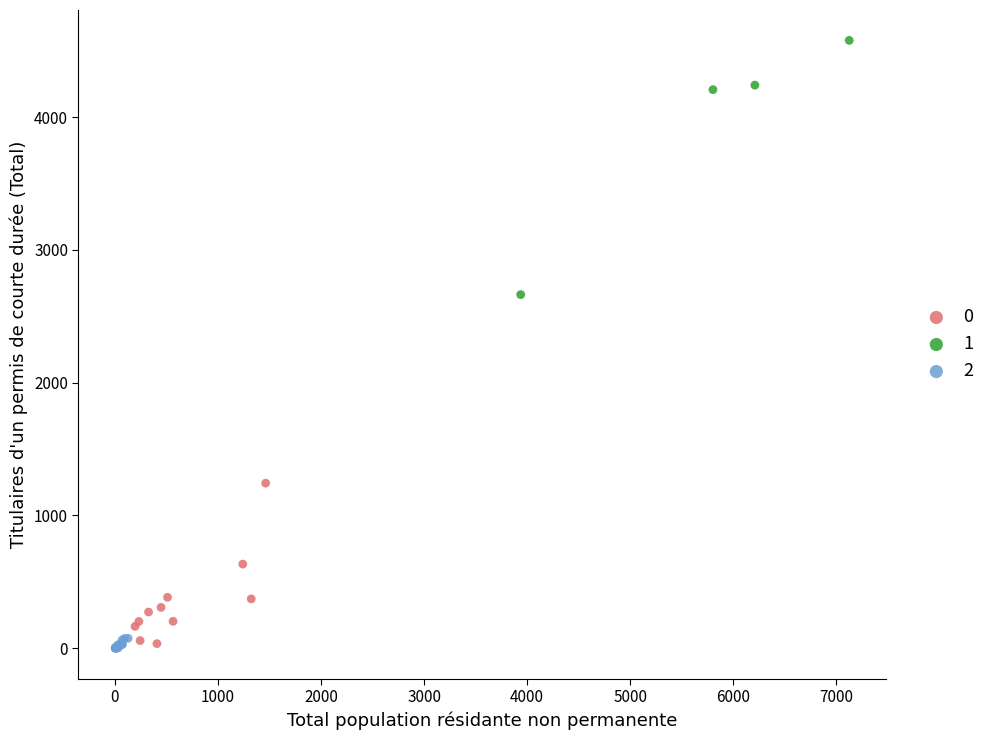

What are all the series names shown in the legend?

0, 1, 2